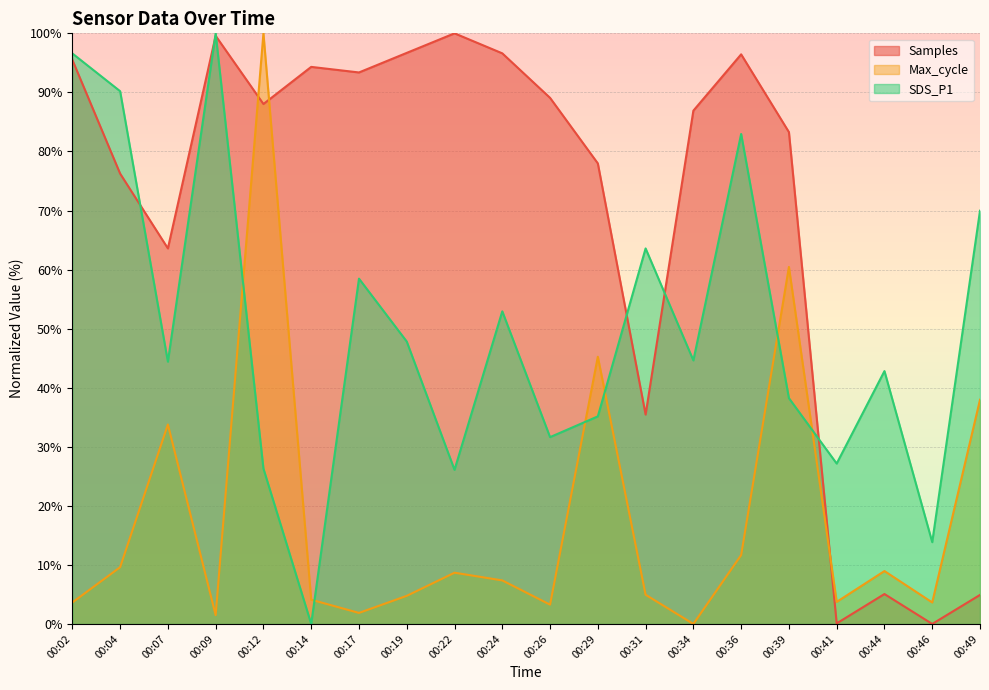

What is the approximate value of Max_cycle at 00:26?

3.3